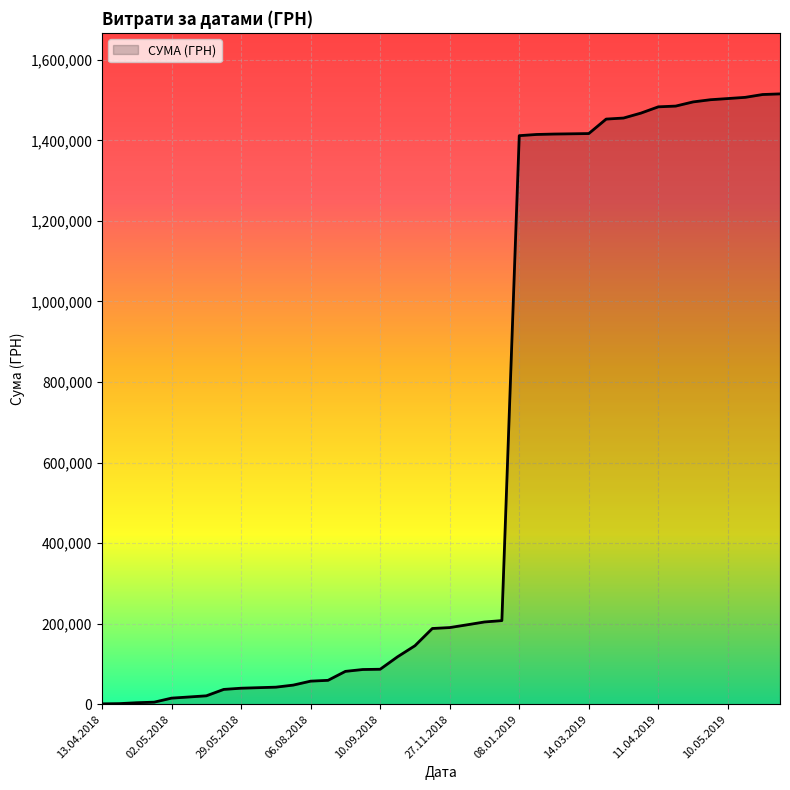

What is the difference between the maximum and minimum values?

1514046.6